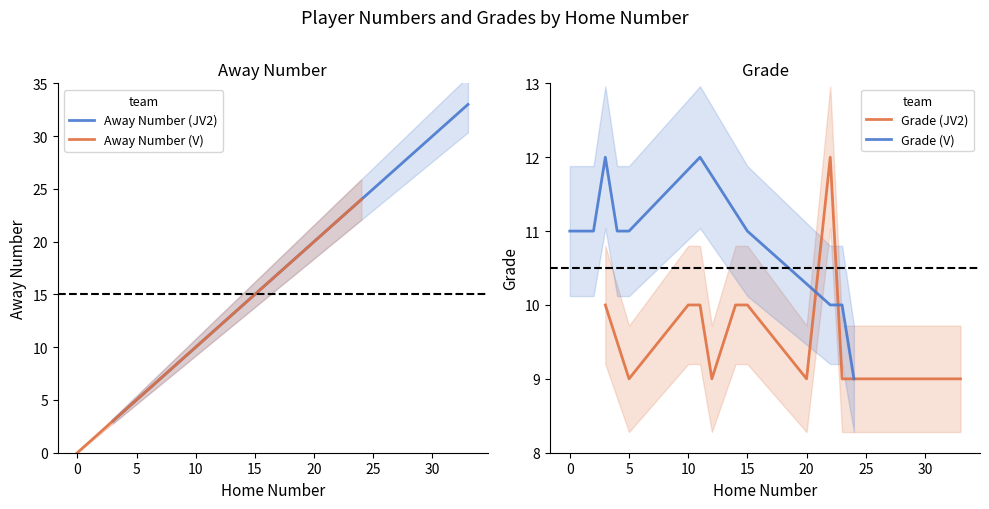

True or false: Away Number (JV2) has a value of 10 at 10.

True